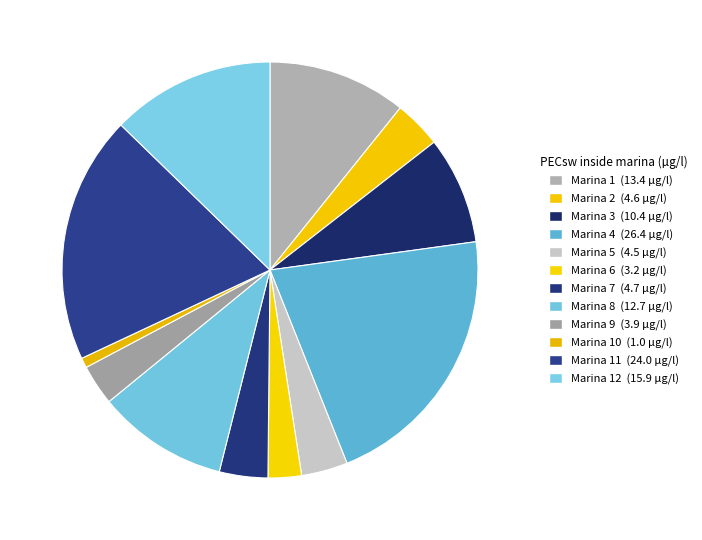

How many slices are in this pie chart?

12